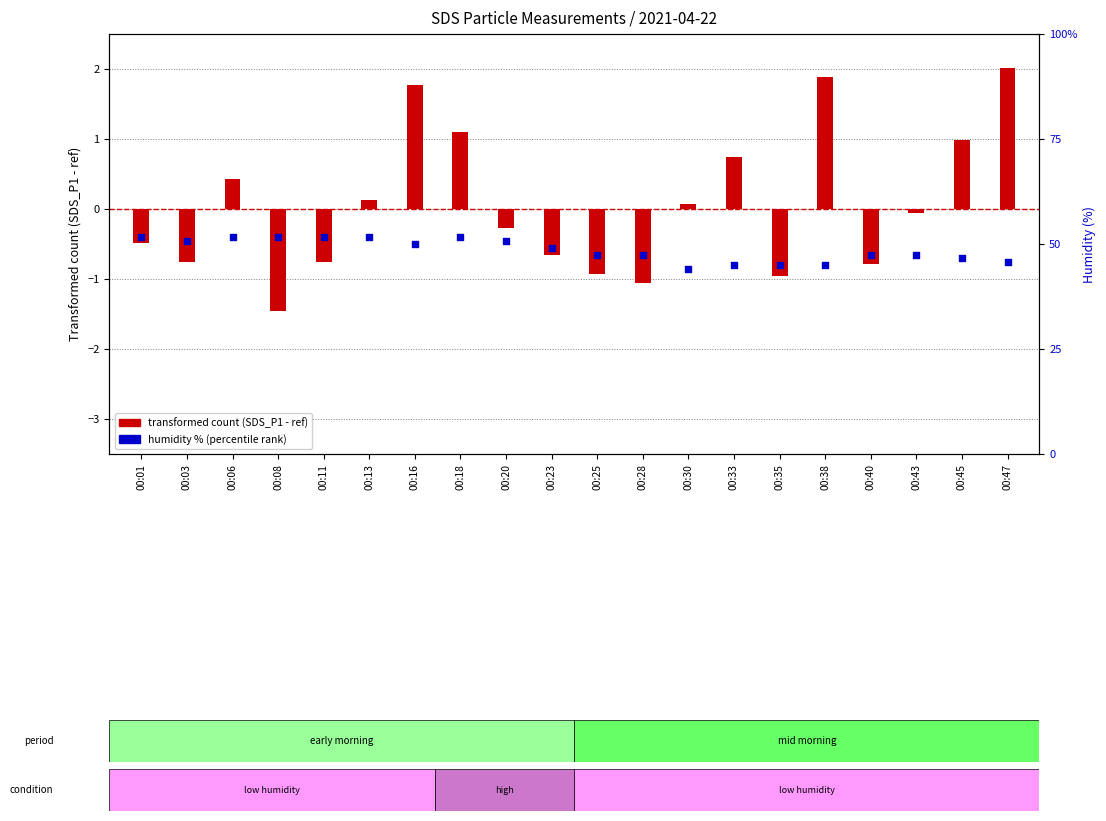

At which category is the sum across all series the highest?

00:16